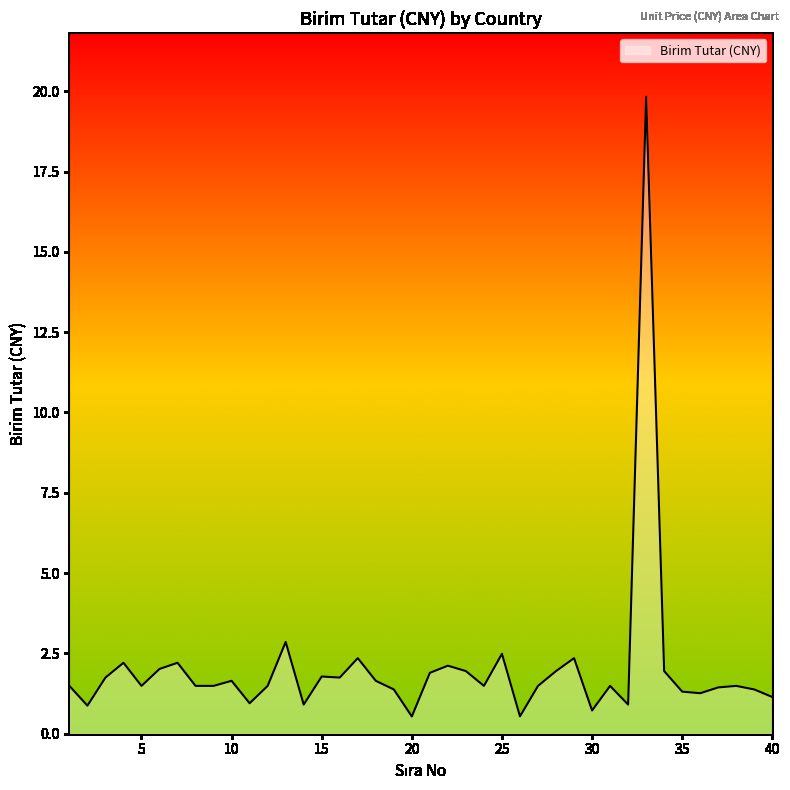

What is the difference between the maximum and minimum values?

19.3